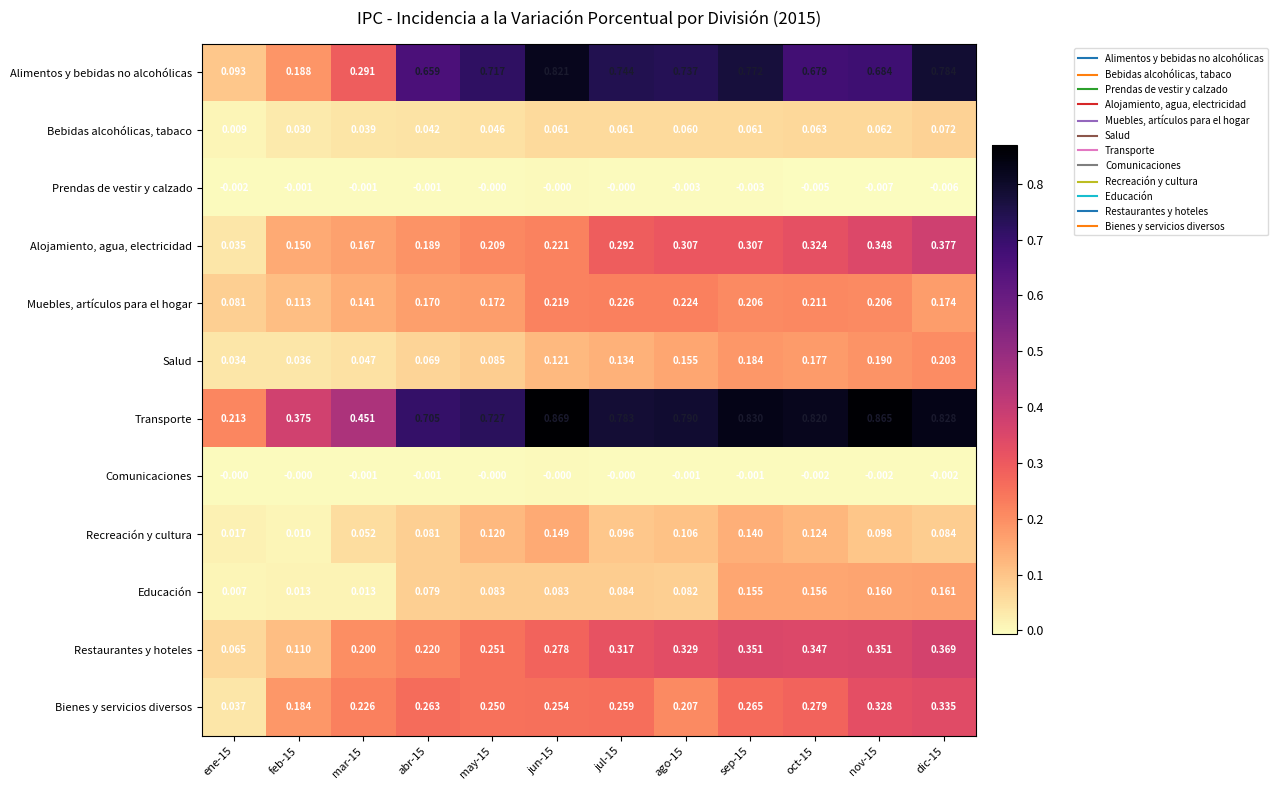

Is the value of Alojamiento, agua, electricidad at mar-15 greater than the value of Transporte at jul-15?

No